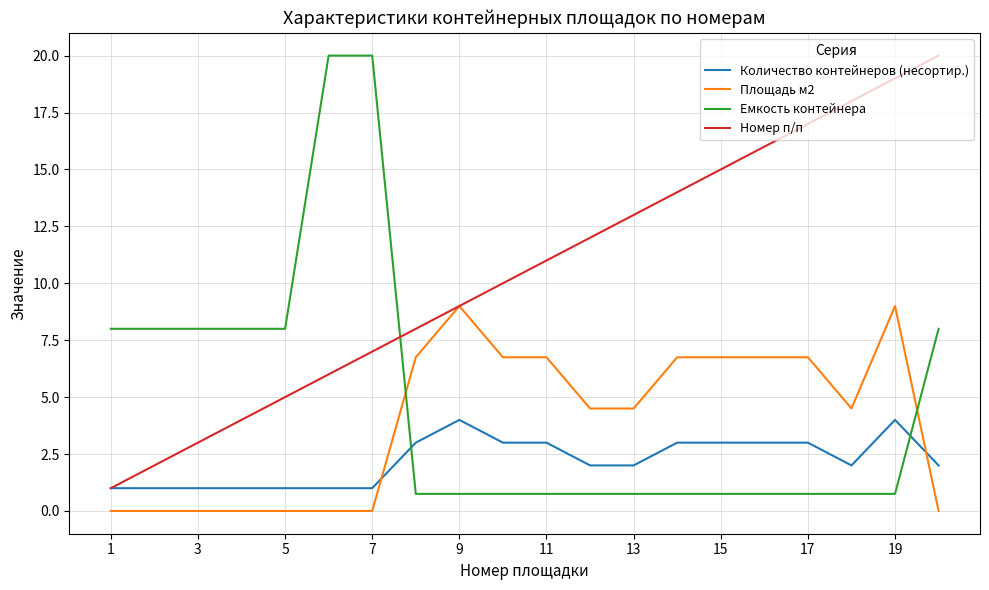

What is the lowest value of the Емкость контейнера series?

0.8